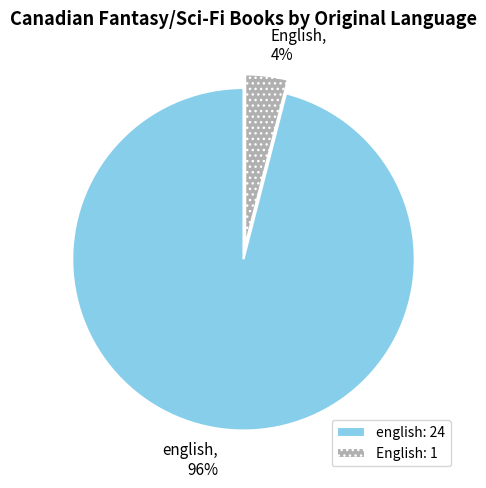

Do English and english together represent more than half of the pie?

Yes